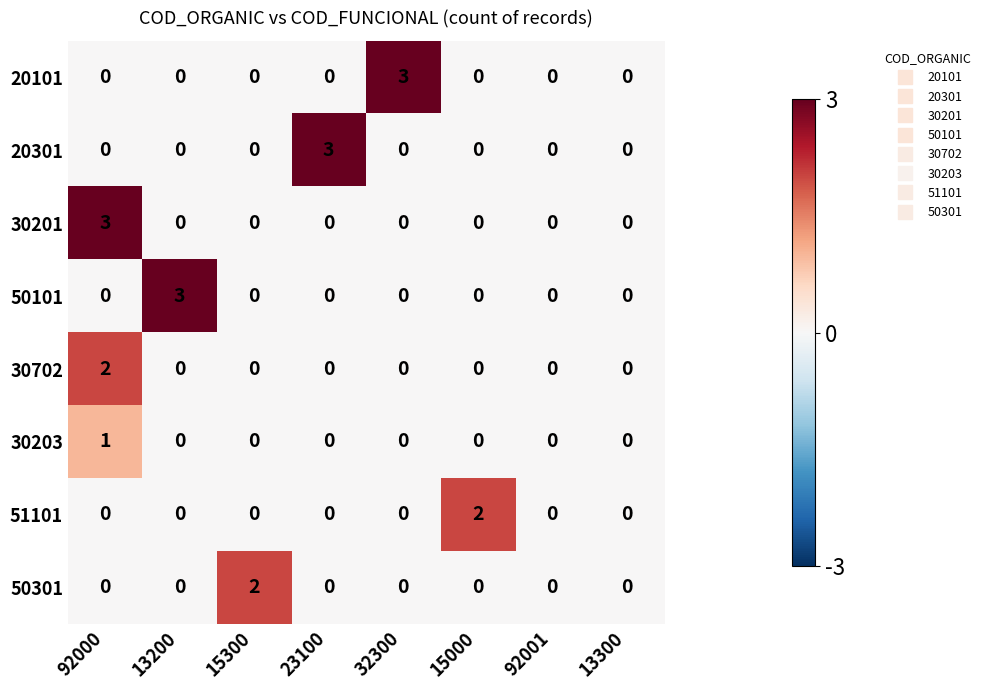

What is the spread (max minus min) of values at 13200?

3